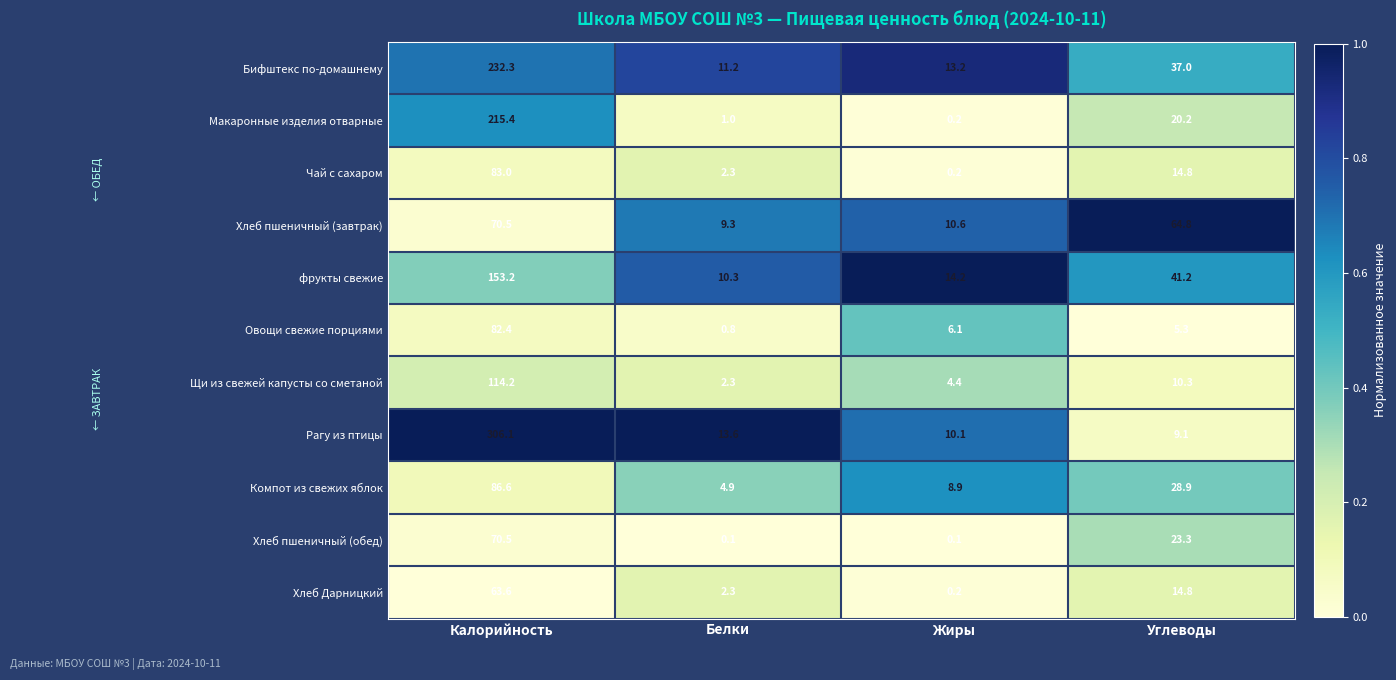

Rank the categories by Рагу из птицы value from lowest to highest.

Углеводы, Жиры, Белки, Калорийность